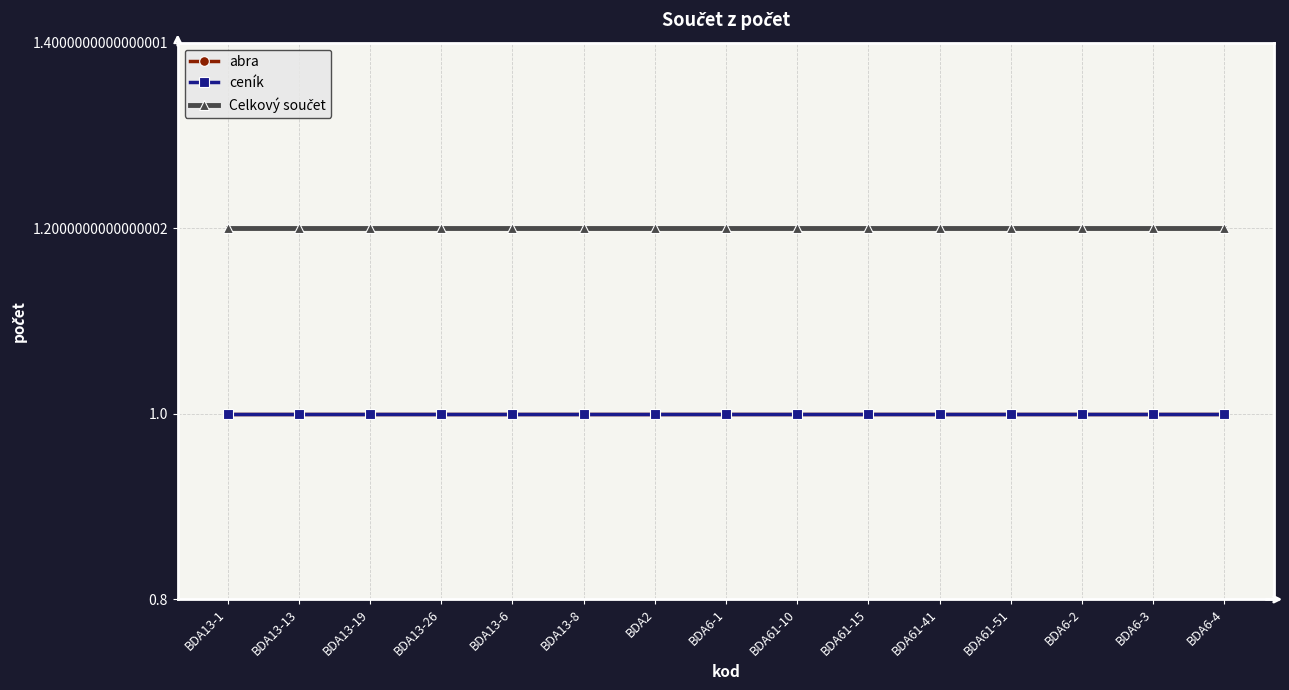

What is the maximum value for abra?

1